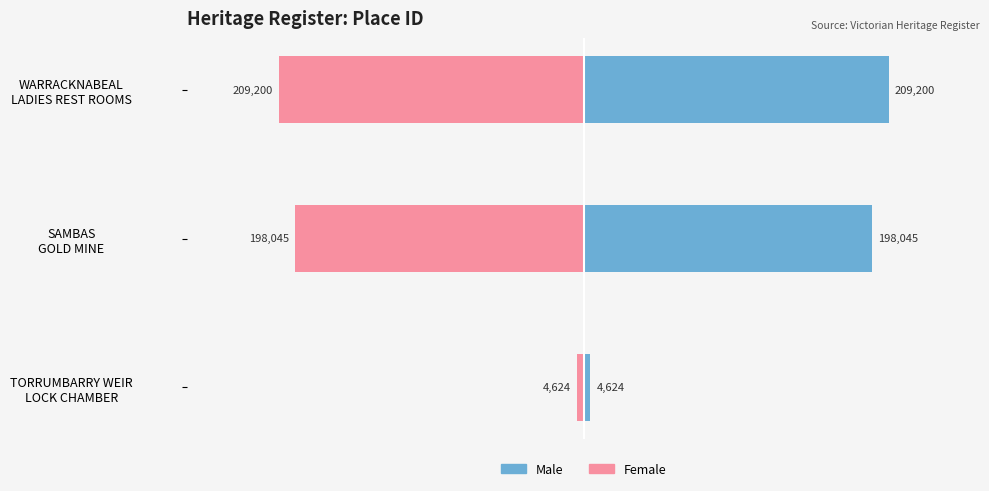

Which has a higher value, SAMBAS GOLD MINE or TORRUMBARRY WEIR LOCK CHAMBER?

SAMBAS GOLD MINE